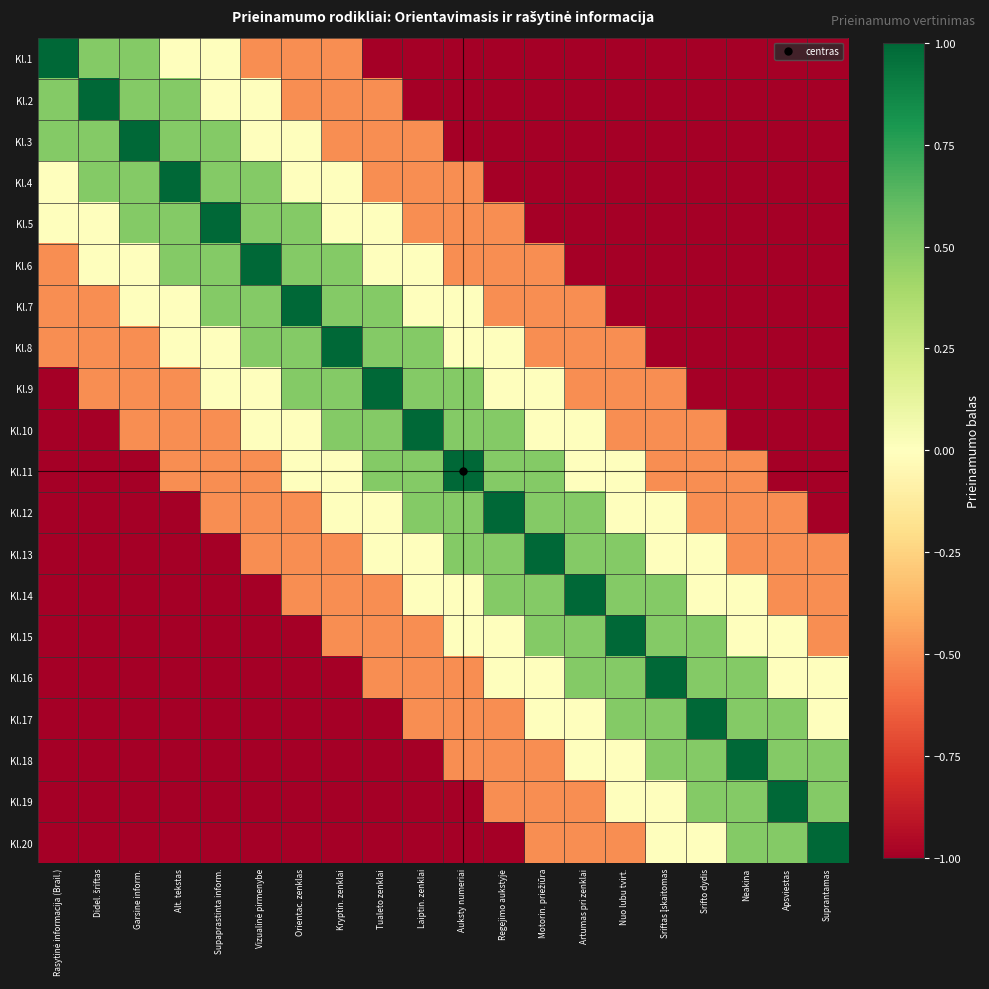

How many distinct data groups are displayed?

20